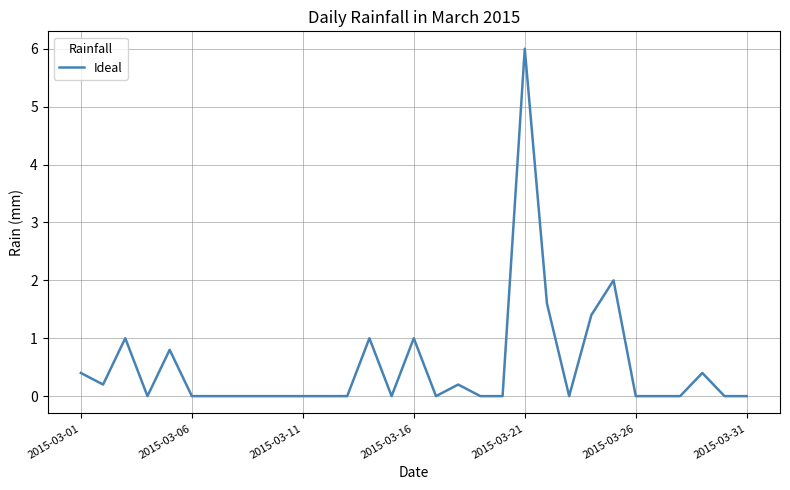

True or false: the data has more than 0 interior local peaks.

True